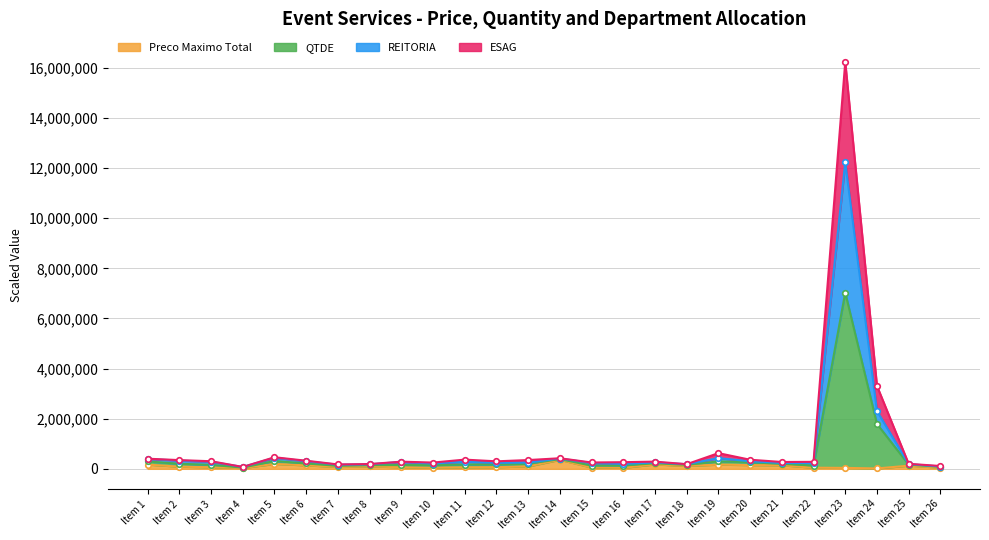

Which series has the widest spread of values?

ESAG